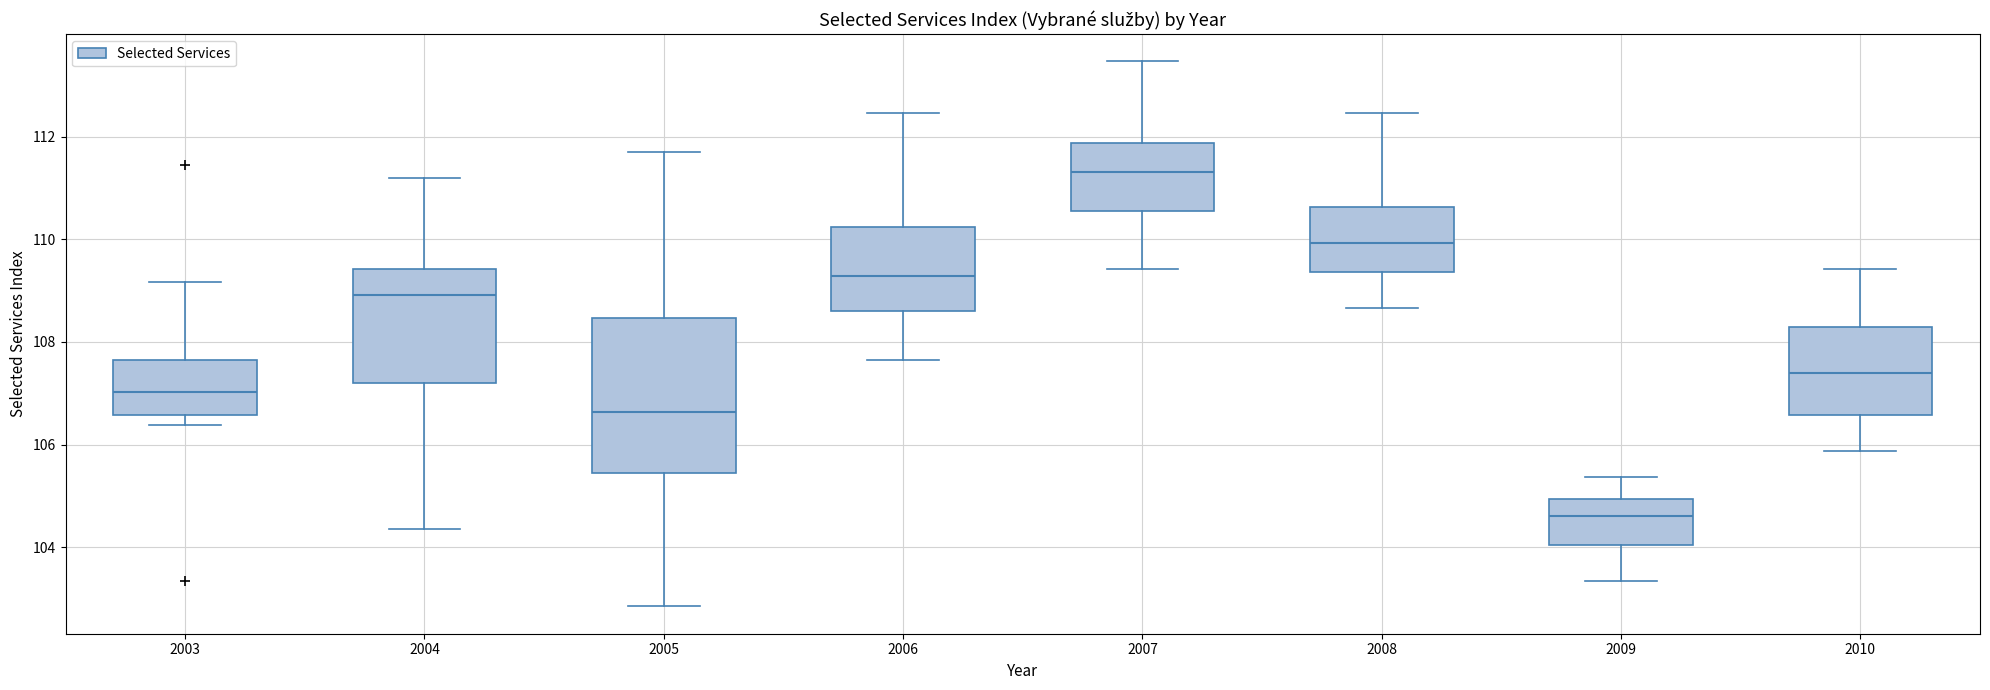

Which box has the lowest median line?

2009